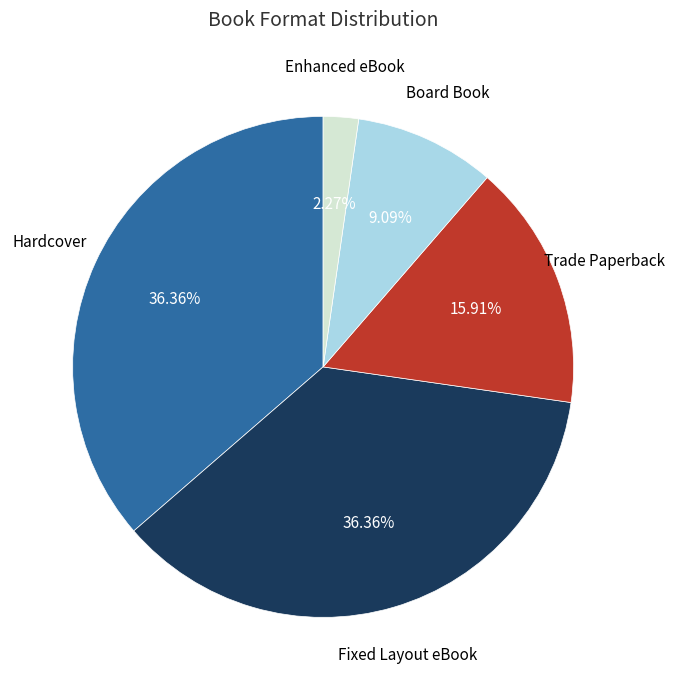

What percentage do Fixed Layout eBook and Hardcover together represent?

72.7%